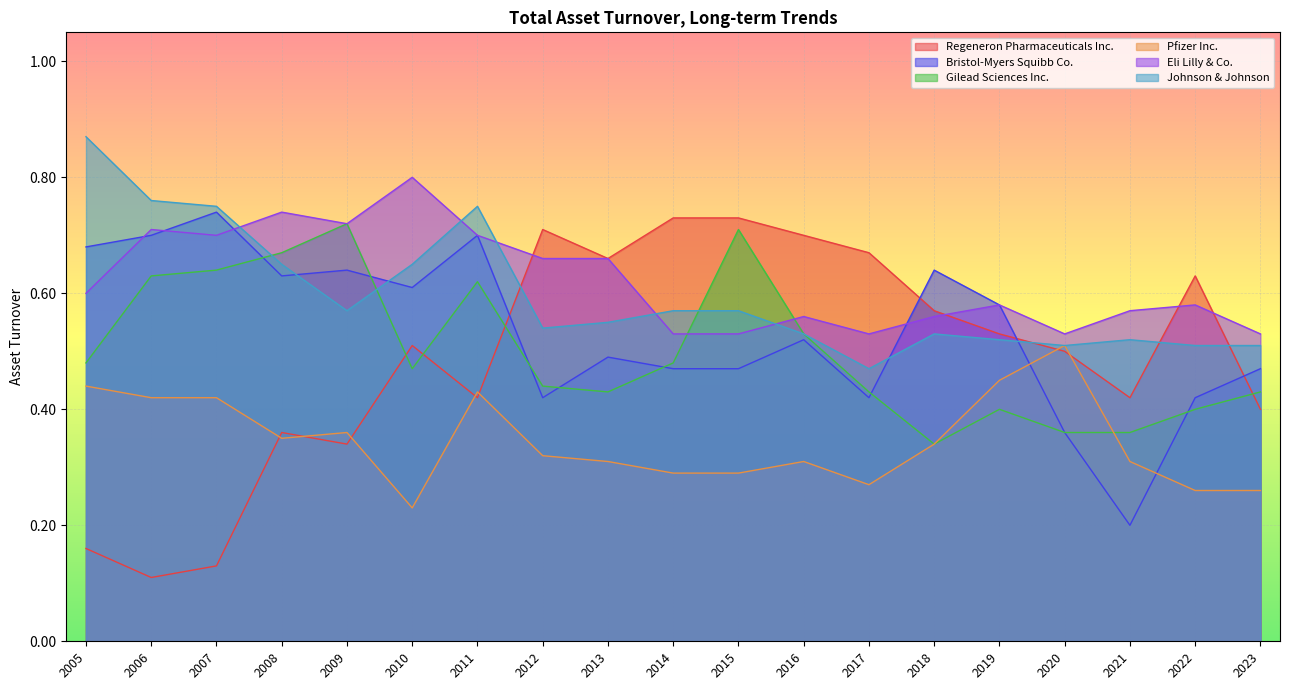

What is the total value across all series at 2007?

3.4